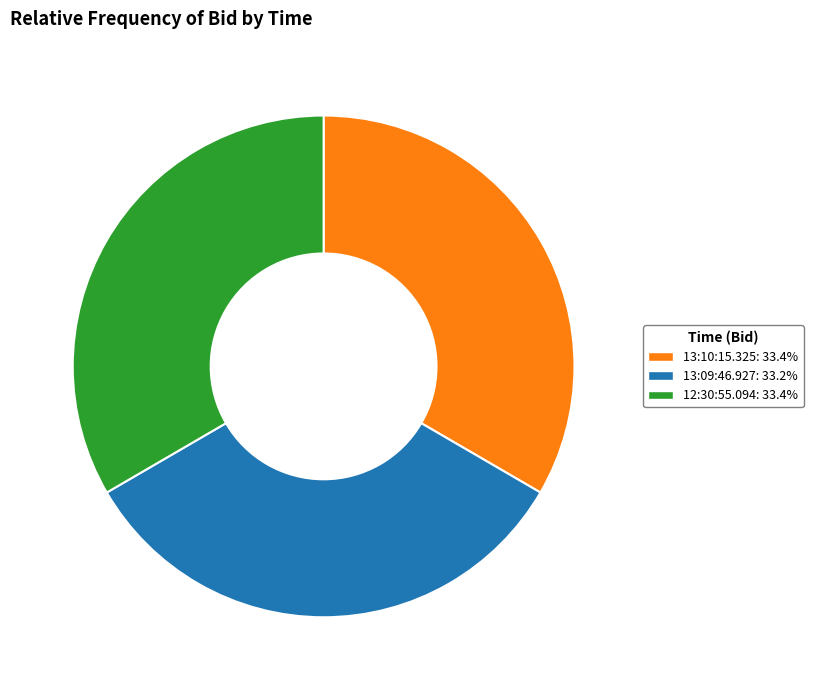

Is the sum of 12:30:55.094: 33.4% and 13:10:15.325: 33.4% greater than half?

Yes